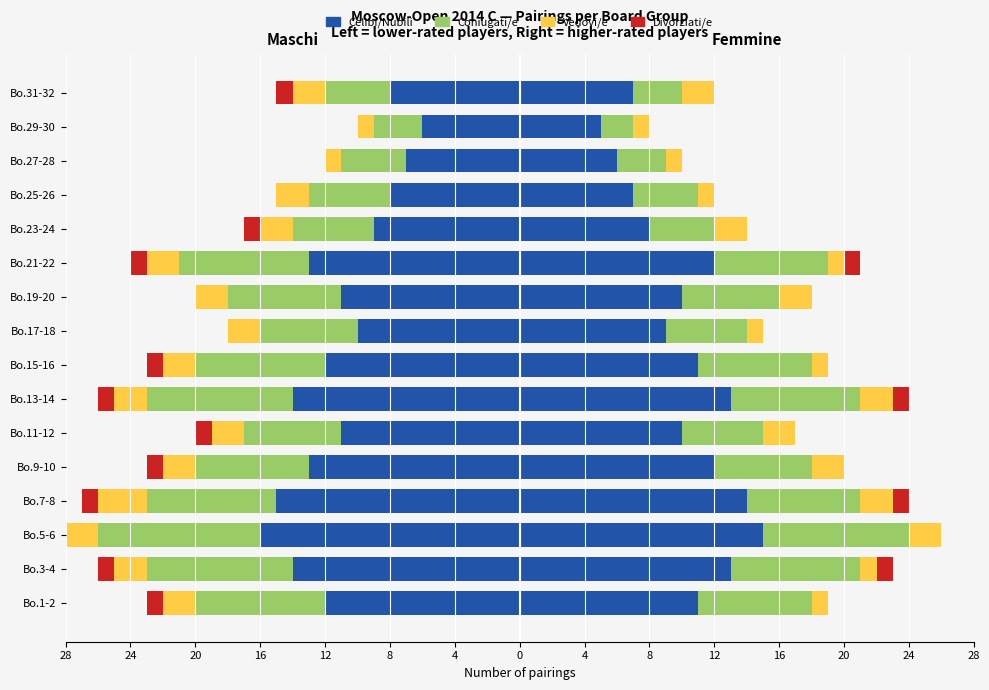

The value of Vedovi/e at 16 is -5. True or false?

False